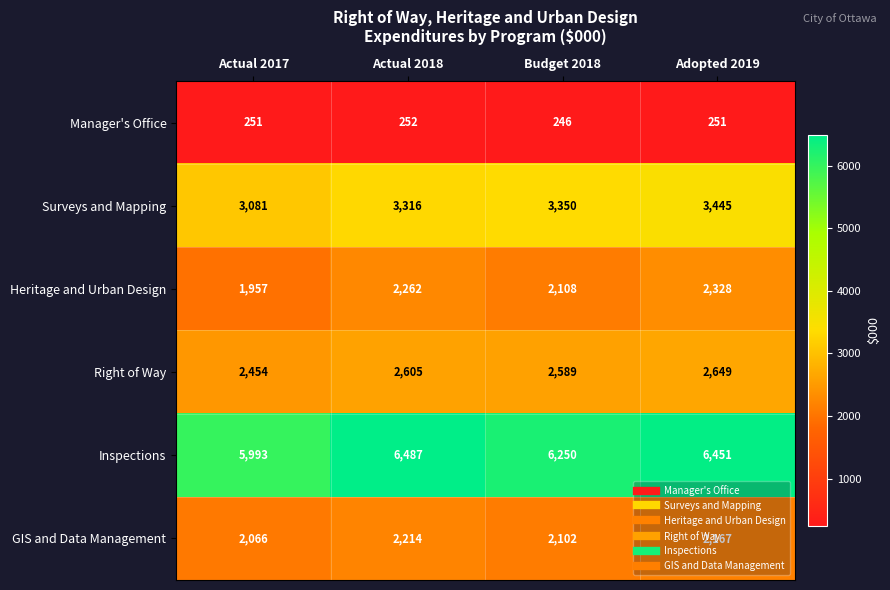

Which series changed the most between Actual 2017 and Actual 2018?

Inspections